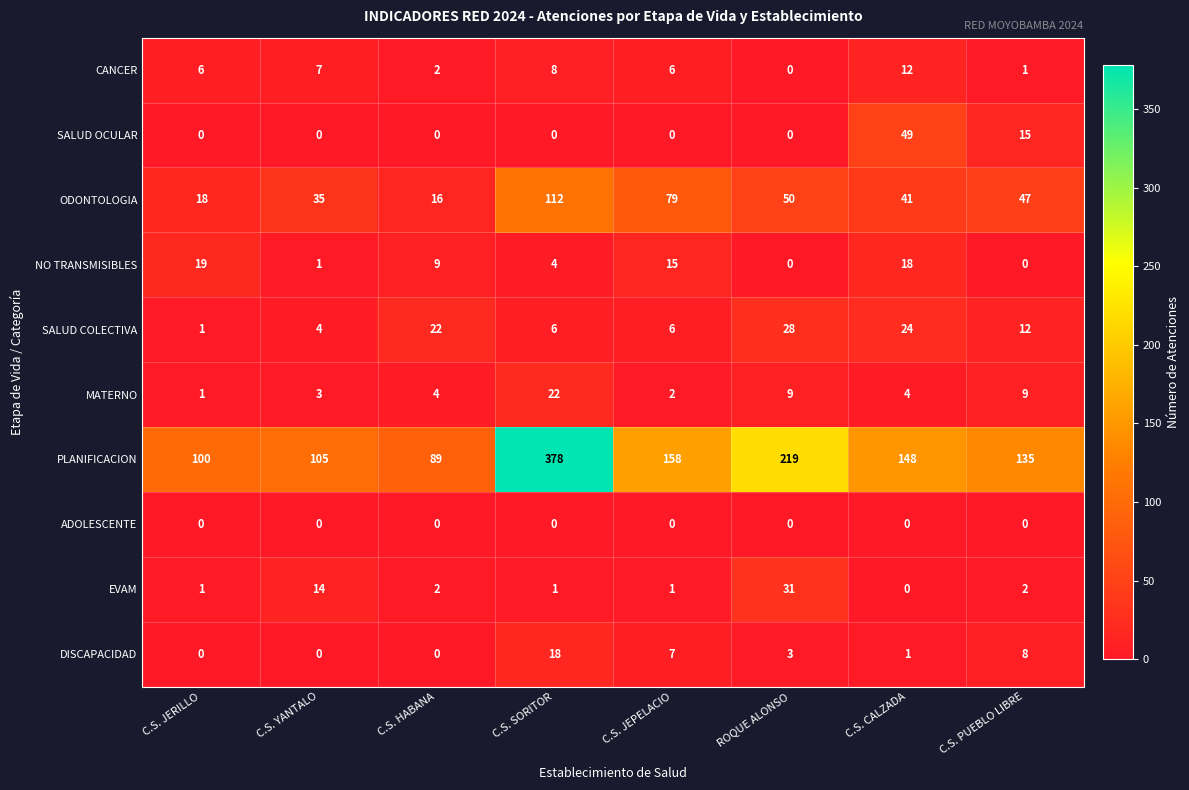

At how many categories does at least one series exceed 111?

5